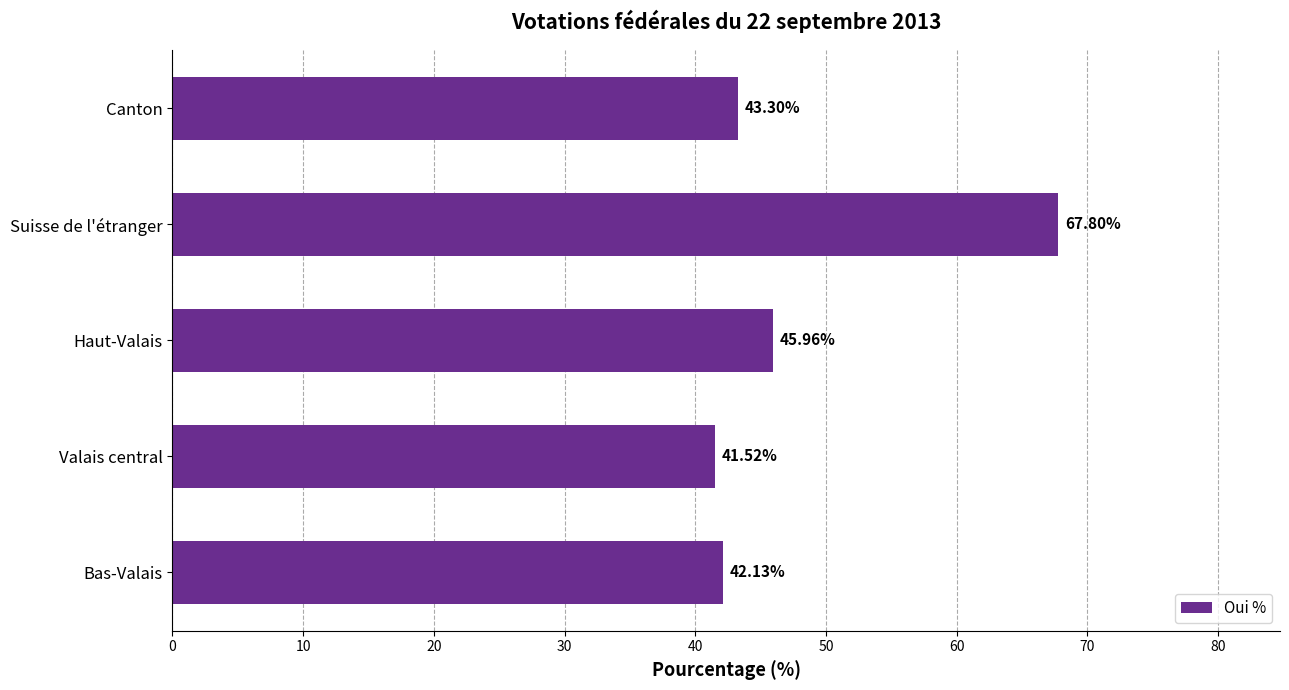

At which label is the value closest to 54?

Haut-Valais